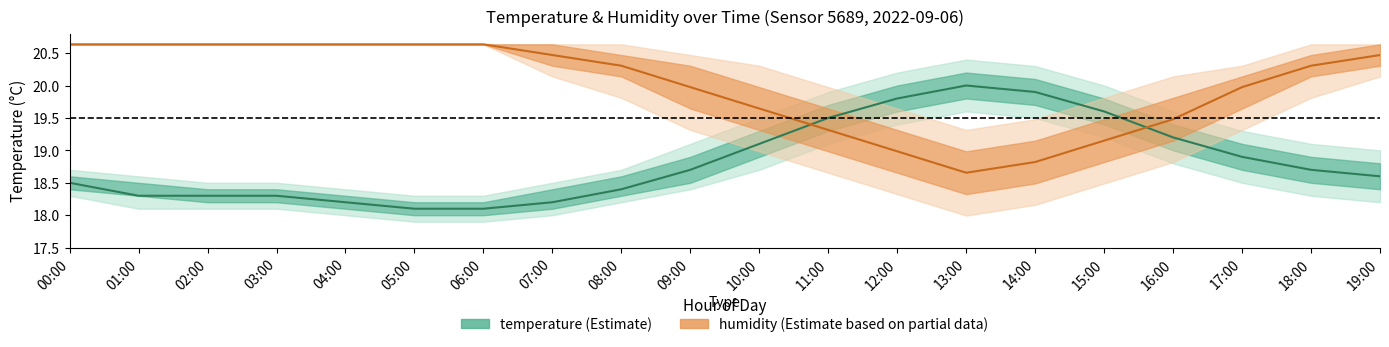

Rank the series by their maximum value, from lowest to highest.

temperature (Estimate), humidity (Estimate based on partial data)